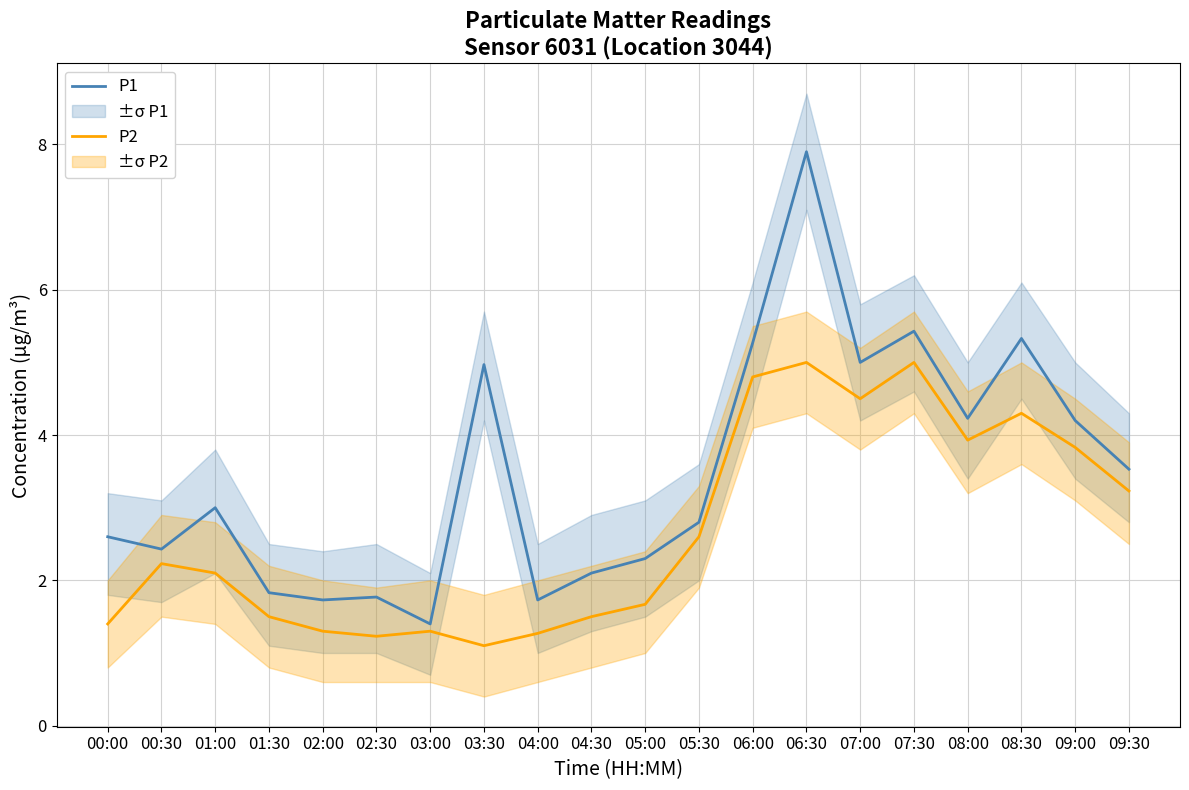

Which series has the largest range (max minus min)?

P1